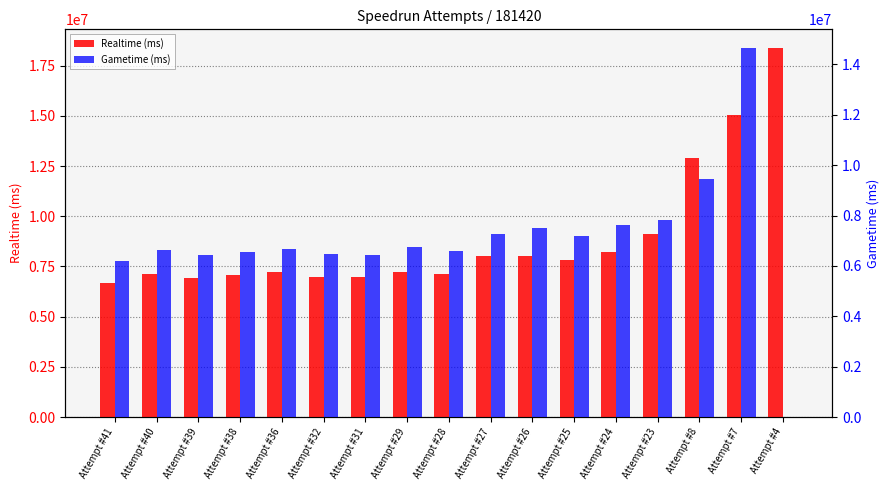

Reading left to right, what are all the values shown in this chart?

Realtime (ms): Attempt #41=6656773	Attempt #40=7129295	Attempt #39=6916376	Attempt #38=7063544	Attempt #36=7218792	Attempt #32=6957861	Attempt #31=6967270	Attempt #29=7226659	Attempt #28=7141808	Attempt #27=8004405	Attempt #26=8027505	Attempt #25=7826000	Attempt #24=8239628	Attempt #23=9130820	Attempt #8=12900114	Attempt #7=15049572	Attempt #4=18384503
Gametime (ms): Attempt #41=6206828	Attempt #40=6630607	Attempt #39=6433602	Attempt #38=6565864	Attempt #36=6681293	Attempt #32=6458844	Attempt #31=6442050	Attempt #29=6734726	Attempt #28=6603100	Attempt #27=7271713	Attempt #26=7498288	Attempt #25=7195330	Attempt #24=7619984	Attempt #23=7829308	Attempt #8=9464446	Attempt #7=14659088	Attempt #4=0